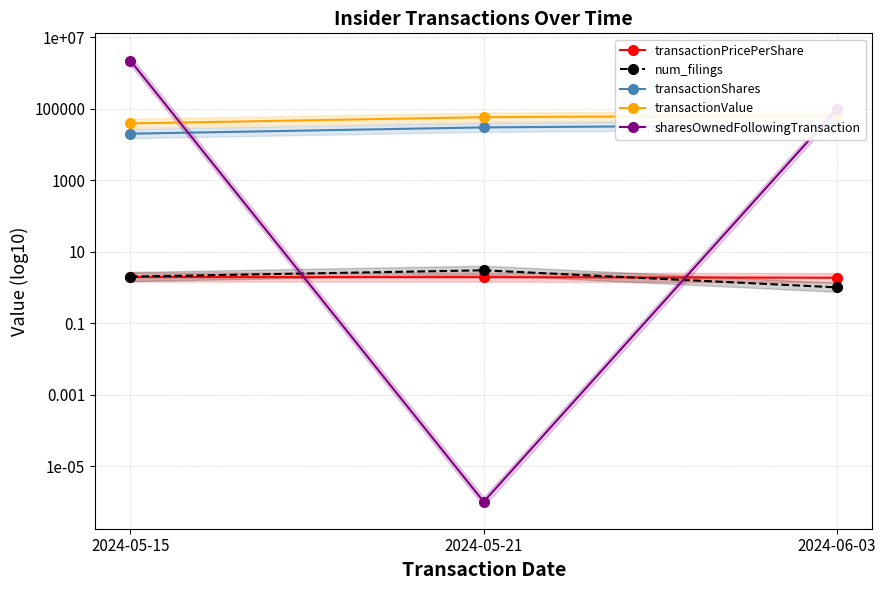

What is the maximum value shown in the chart?

2235081.0